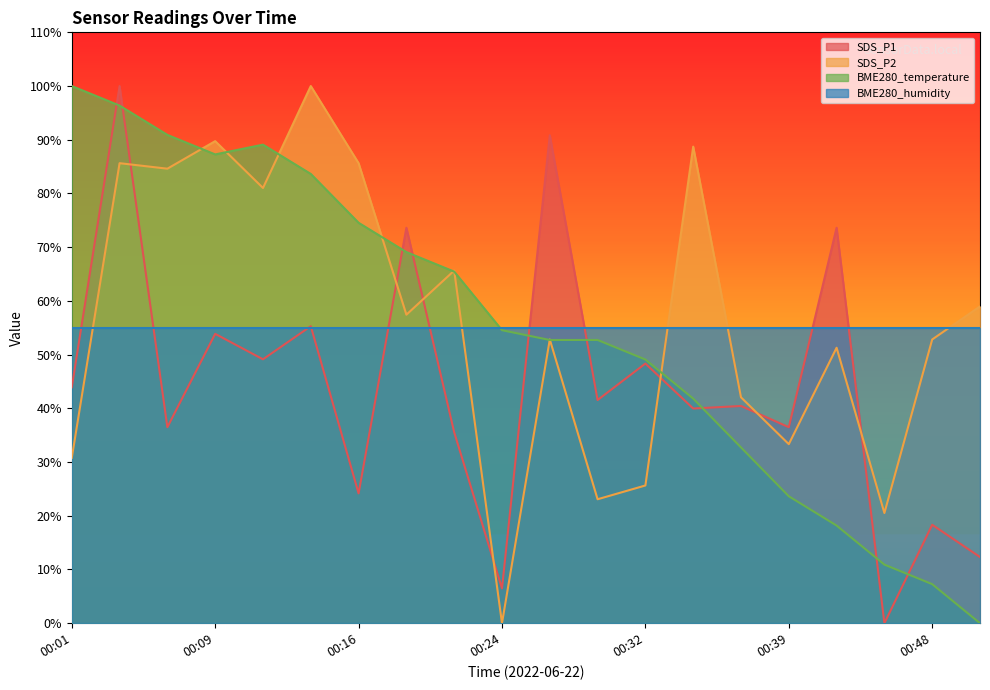

List the labels in order of SDS_P1 value, smallest first.

00:45, 00:24, 00:50, 00:48, 00:16, 00:22, 00:06, 00:39, 00:34, 00:37, 00:29, 00:01, 00:32, 00:11, 00:09, 00:14, 00:19, 00:42, 00:27, 00:03